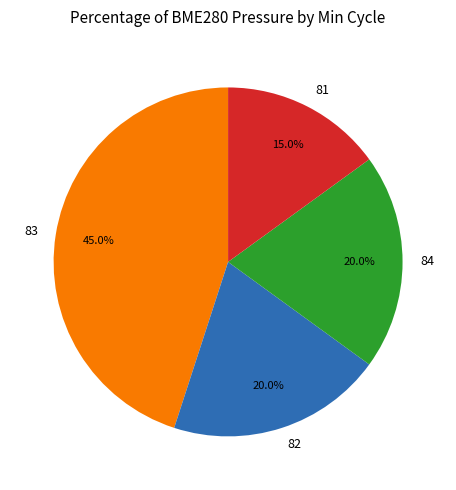

Which category has the biggest portion of the pie?

83